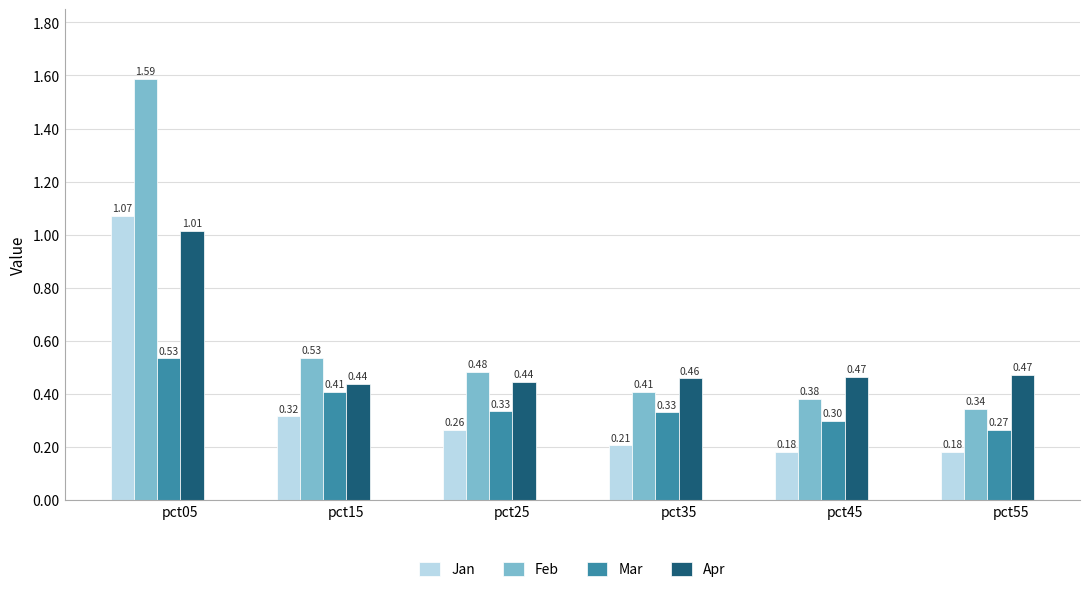

Which series has the widest spread of values?

Feb